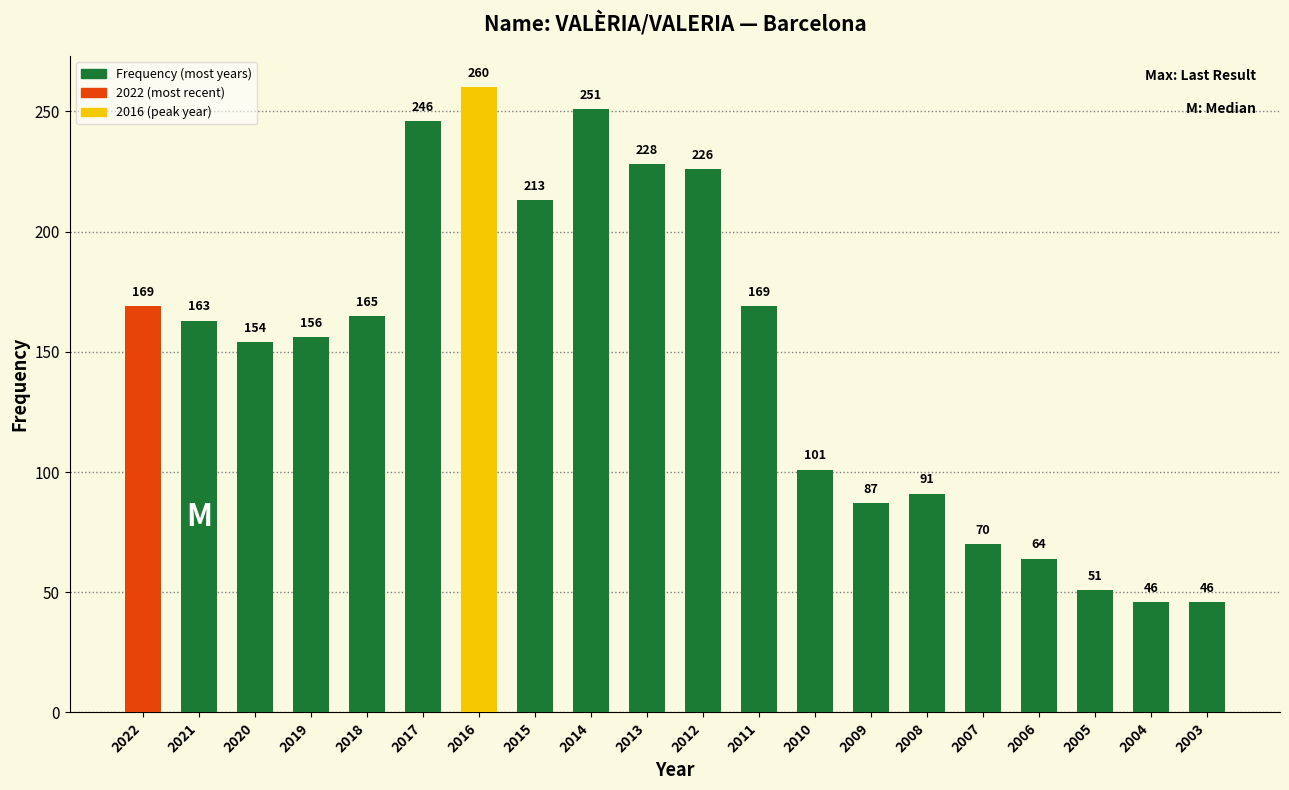

Where does the data first go above 163?

2022